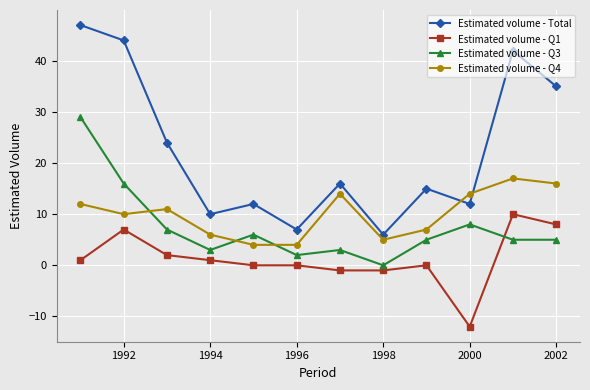

Reading left to right, extract all data points from this chart.

Estimated volume - Total: 47	44	24	10	12	7	16	6	15	12	42	35
Estimated volume - Q1: 1	7	2	1	0	0	-1	-1	0	-12	10	8
Estimated volume - Q3: 29	16	7	3	6	2	3	0	5	8	5	5
Estimated volume - Q4: 12	10	11	6	4	4	14	5	7	14	17	16